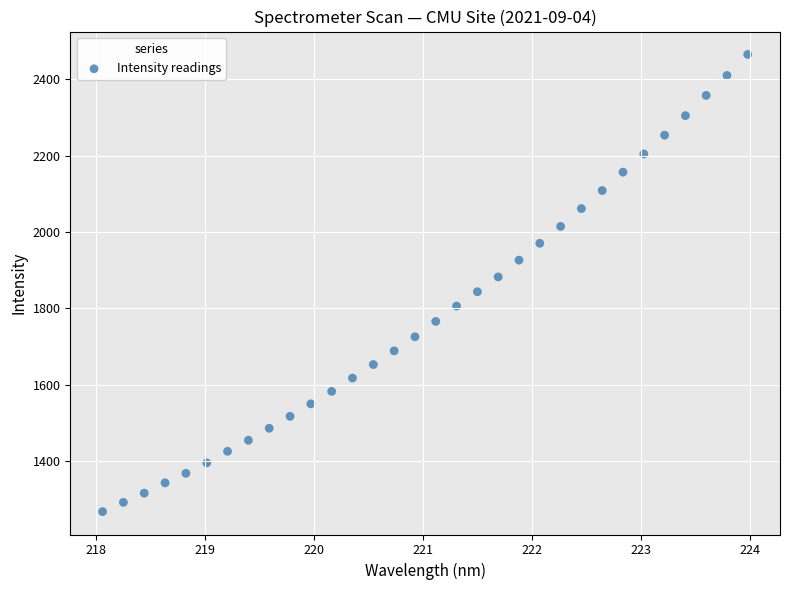

What is the range of Y values (max minus min)?

1196.0